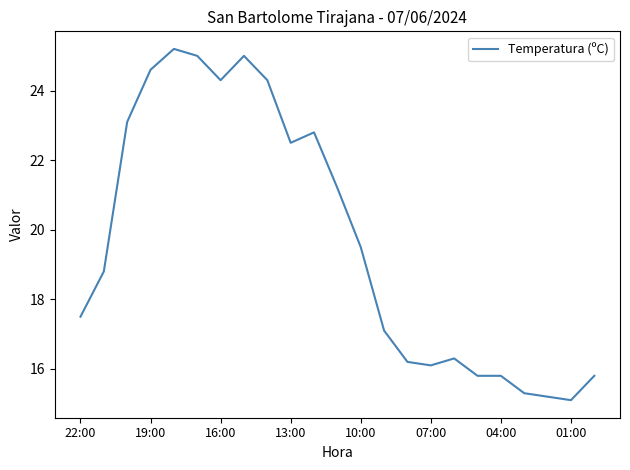

What is the smallest value displayed?

15.1